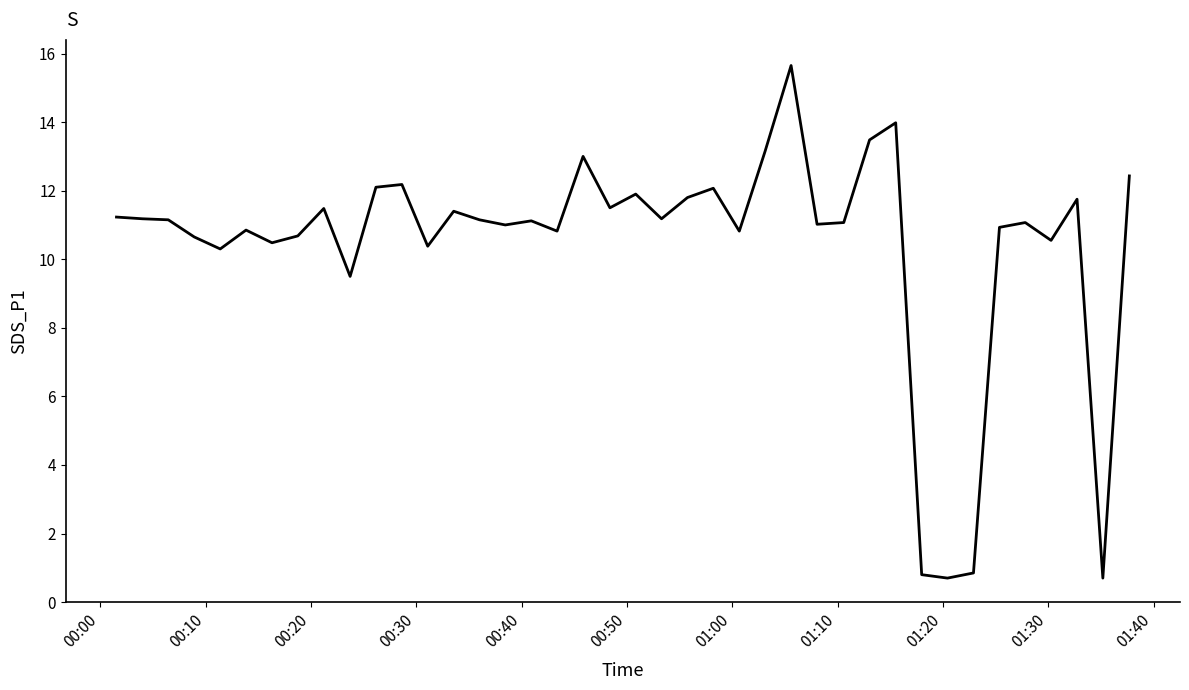

What is the smallest value displayed?

0.7